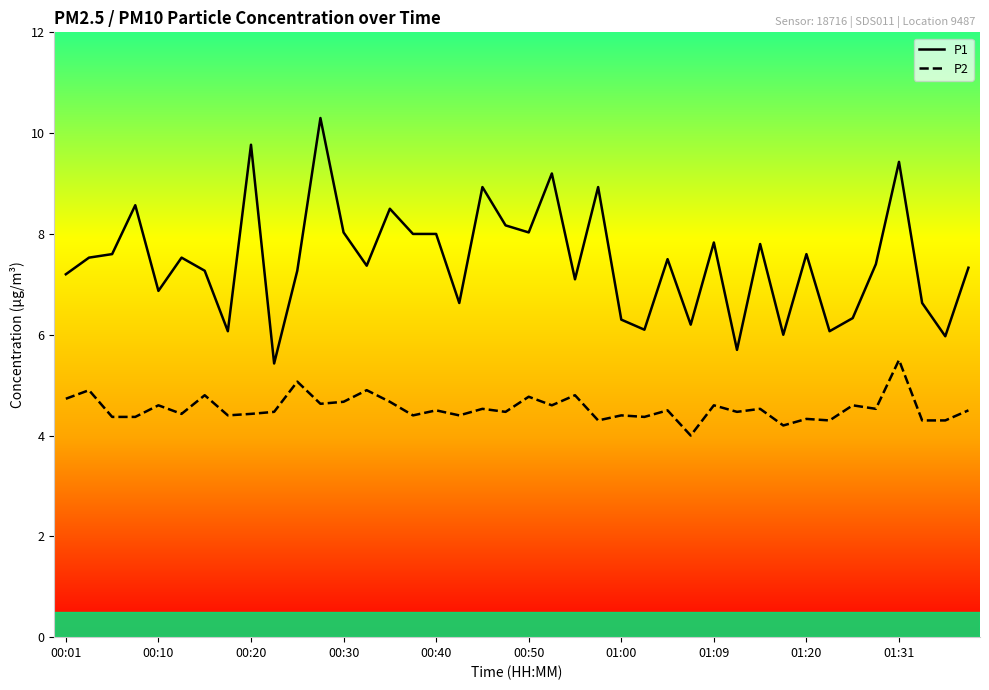

What is the minimum value shown in the chart?

4.0